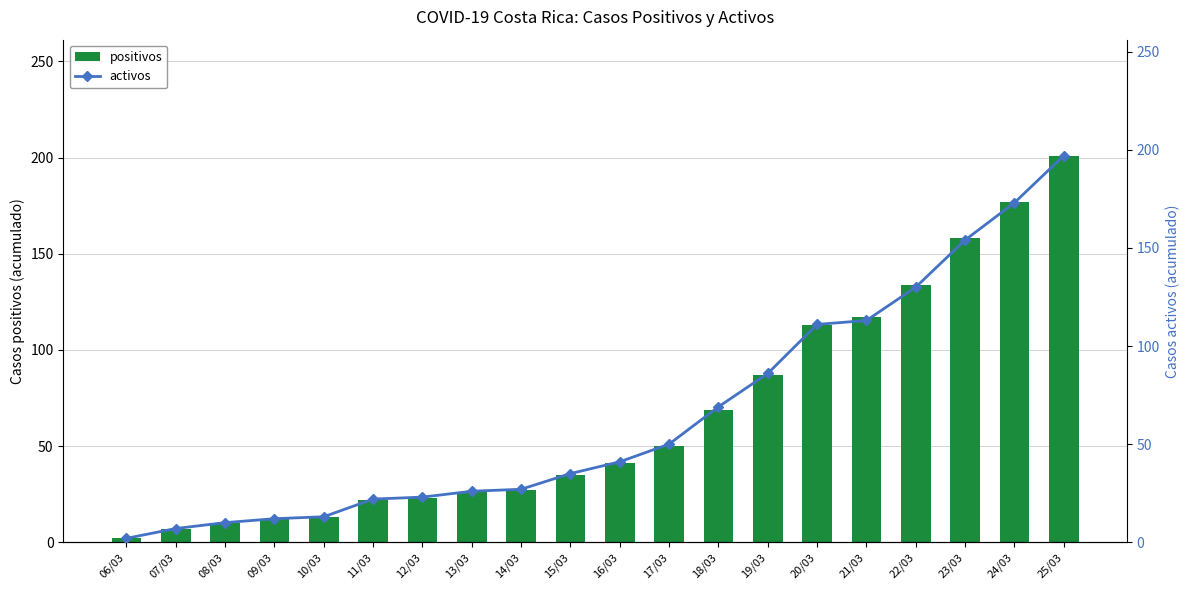

What position from the right is 22/03?

4